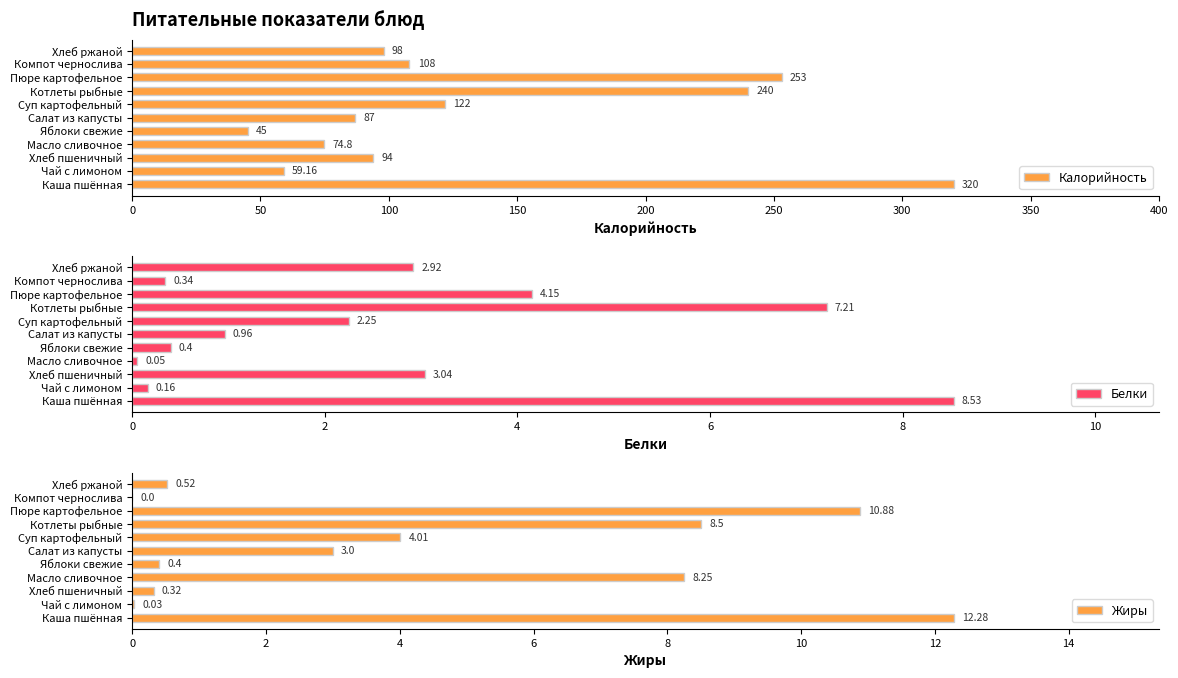

What is the difference between the maximum and minimum values in the Калорийность series?

275.0